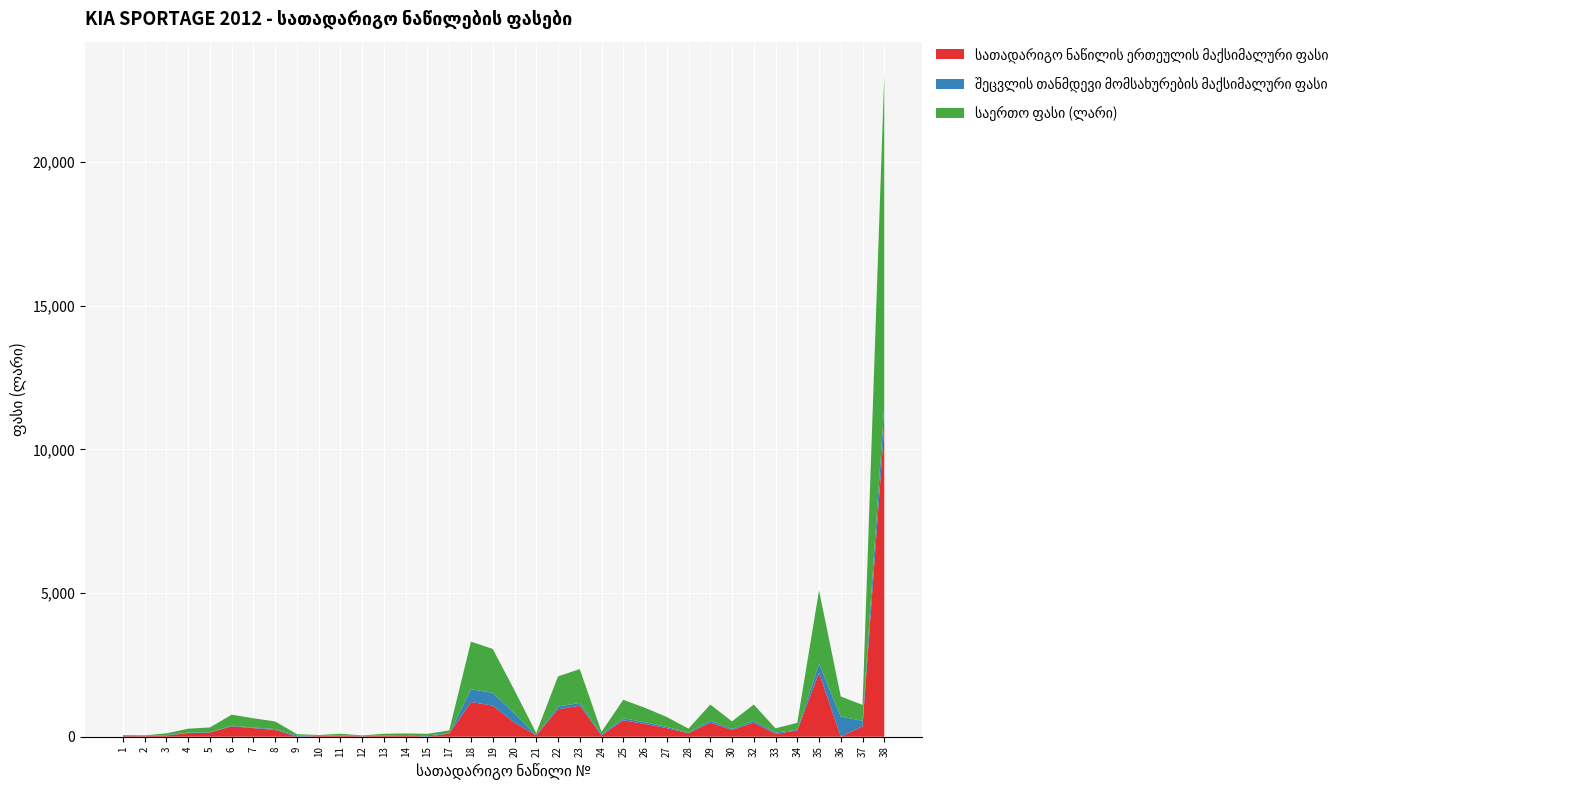

Reading left to right, extract all data points from this chart.

სათადარიგო ნაწილის ერთეულის მაქსიმალური ფასი: 22.3	18.3	43.7	124.7	146.3	362.7	299.0	235.4	0.0	23.5	36.6	14.2	36.6	50.8	0.0	110.7	1208.8	1081.6	489.9	50.8	954.3	1081.6	44.5	572.6	445.4	299.0	120.9	489.9	235.4	489.9	95.4	222.7	2226.8	0.0	362.7	10815.9
შეცვლის თანმდევი მომსახურების მაქსიმალური ფასი: 6.1	6.1	15.2	15.2	15.3	21.3	21.3	30.5	44.5	6.4	15.2	8.1	15.2	6.1	50.8	0.0	445.4	445.4	318.1	13.2	95.4	95.4	40.6	70.0	57.3	44.5	20.3	70.0	31.8	70.0	50.8	19.3	318.1	699.8	190.9	699.8
საერთო ფასი (ლარი): 28.4	24.4	58.9	139.9	161.6	384.0	320.4	265.9	44.5	29.9	51.8	22.3	51.8	56.9	50.8	110.7	1654.2	1526.9	808.0	64.0	1049.8	1177.0	85.2	642.6	502.6	343.6	141.2	559.9	267.2	559.9	146.2	242.0	2544.9	699.8	553.5	11515.7